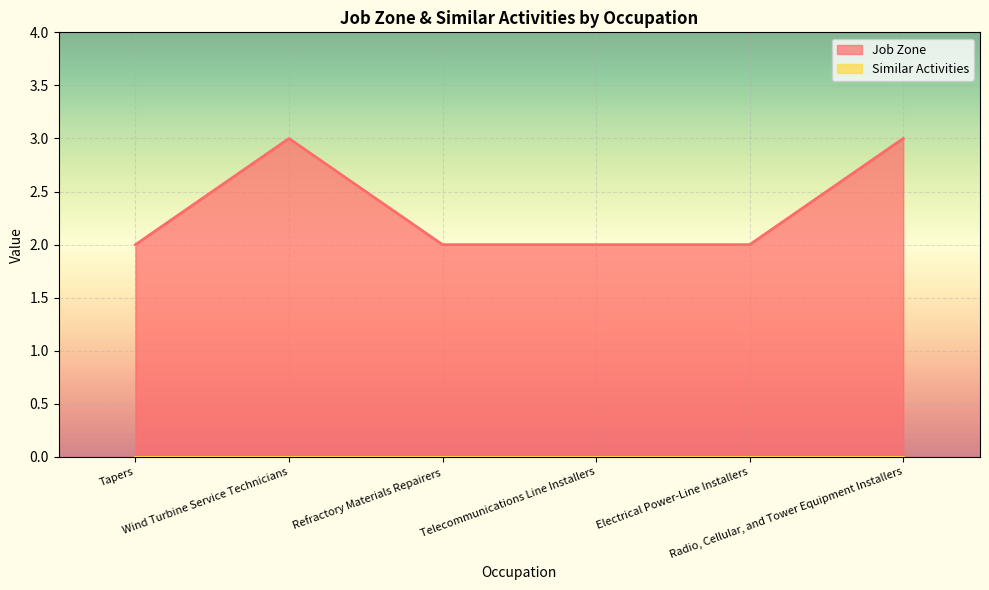

Reading left to right, list all the values displayed in this chart.

Tapers=2	Wind Turbine Service Technicians=3	Refractory Materials Repairers=2	Telecommunications Line Installers=2	Electrical Power-Line Installers=2	Radio, Cellular, and Tower Equipment Installers=3